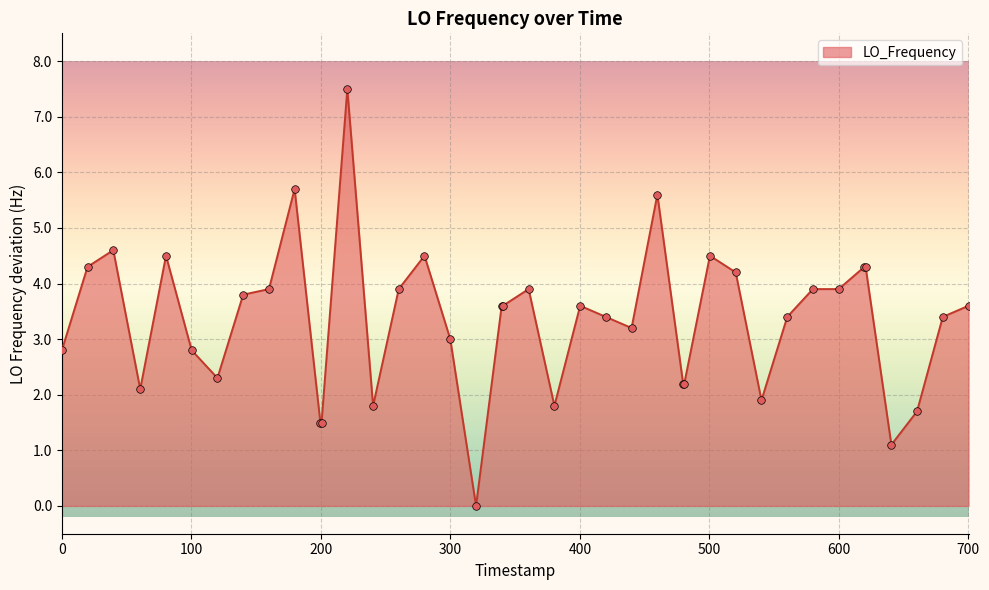

What is the difference between the maximum and minimum values?

7.5